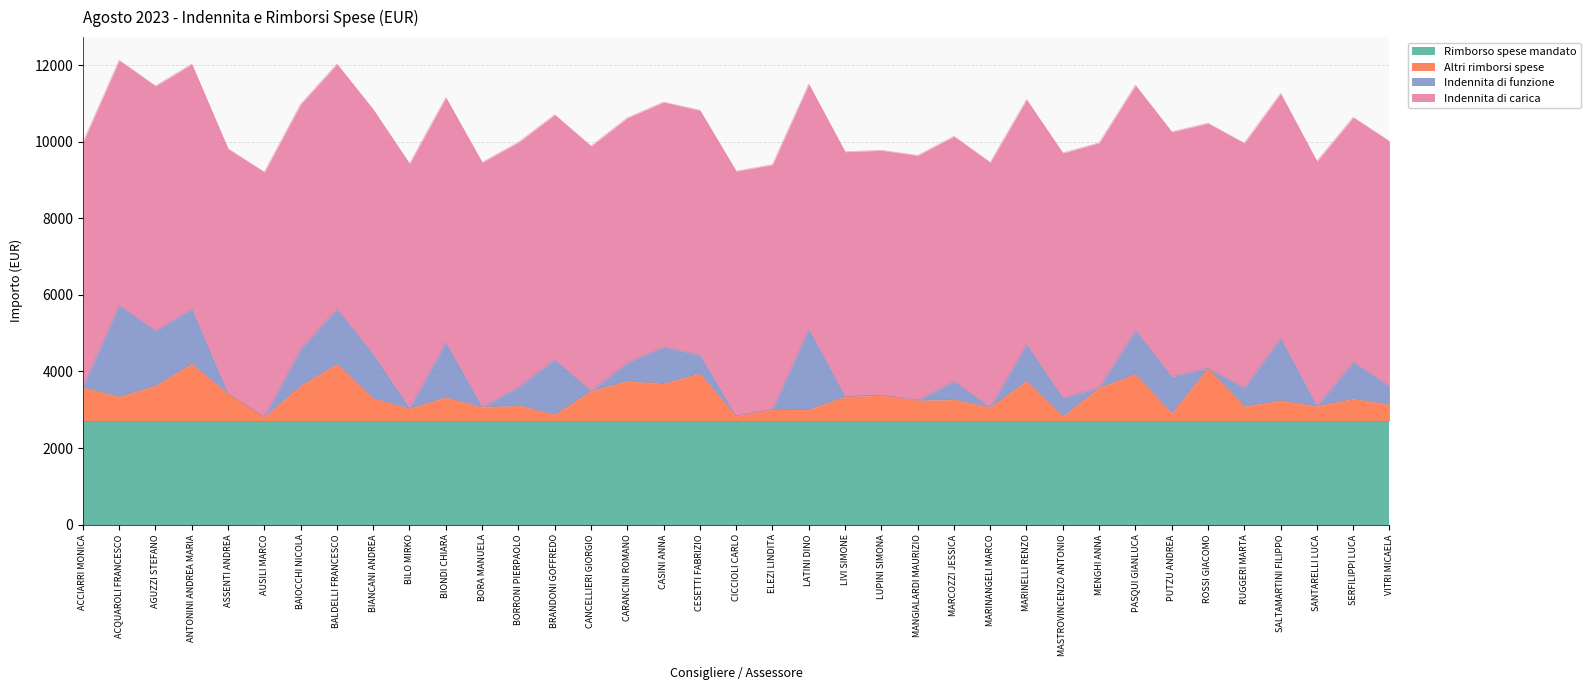

Between CARANCINI ROMANO and BIONDI CHIARA, which is larger?

CARANCINI ROMANO